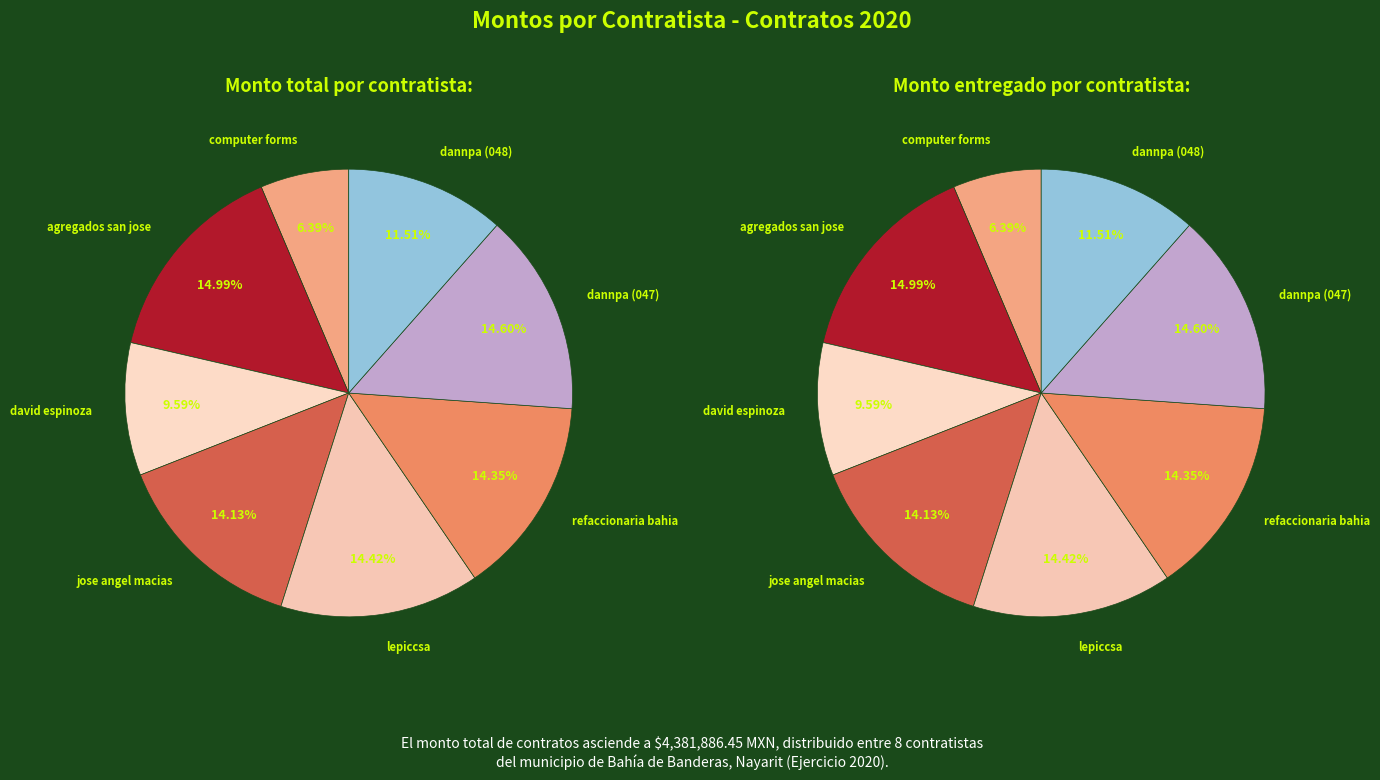

Approximately how many times larger is the value at david espinoza barragan compared to jose angel macias juarez?

0.7